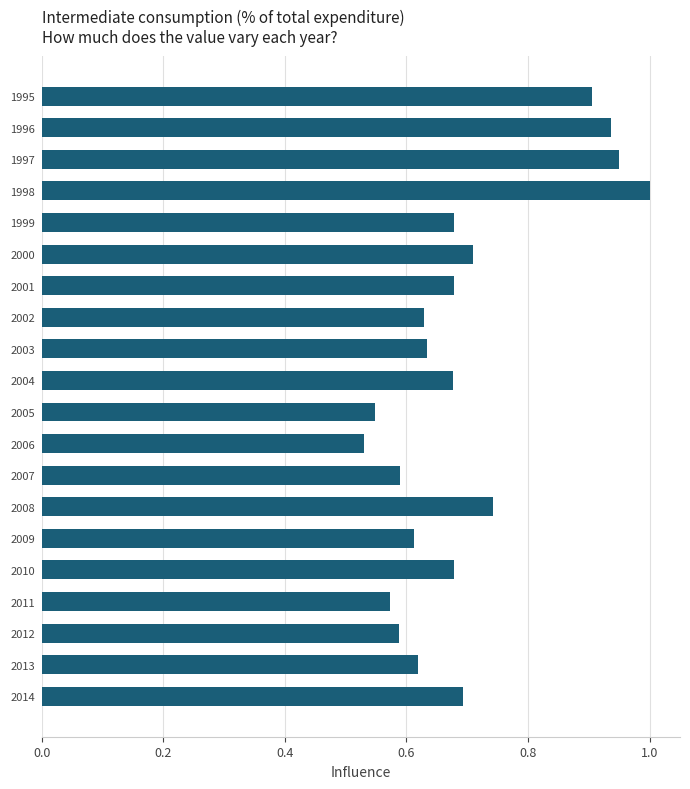

Between 2003 and 2004, which is larger?

2004